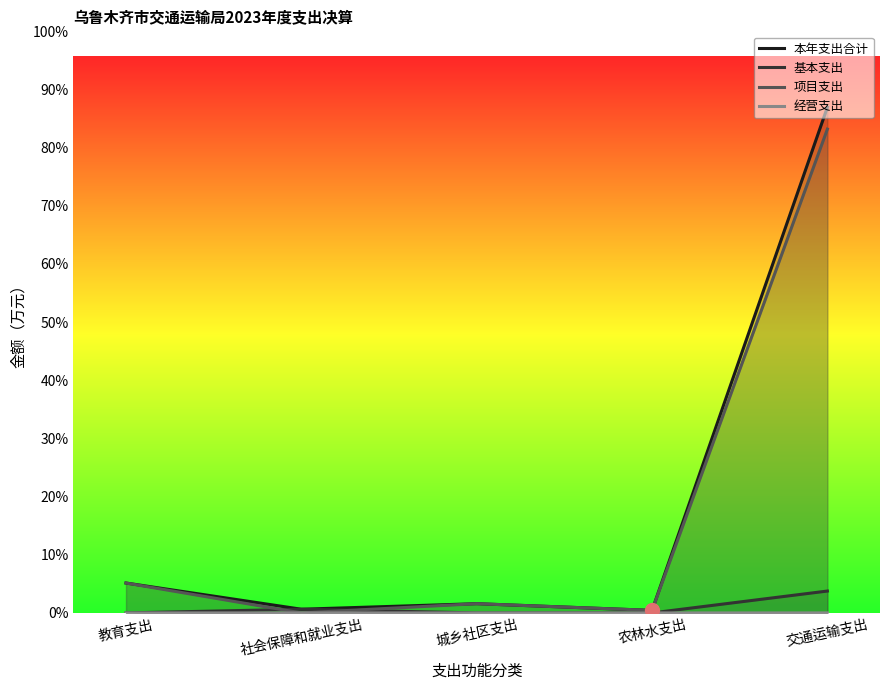

At which label does 项目支出 reach its minimum?

社会保障和就业支出